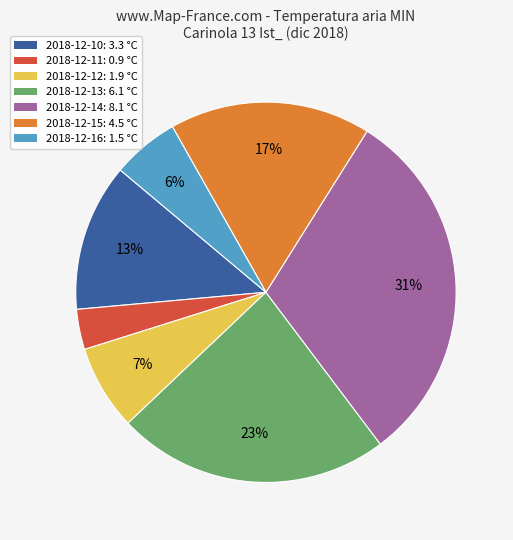

How many segments does this pie chart have?

7